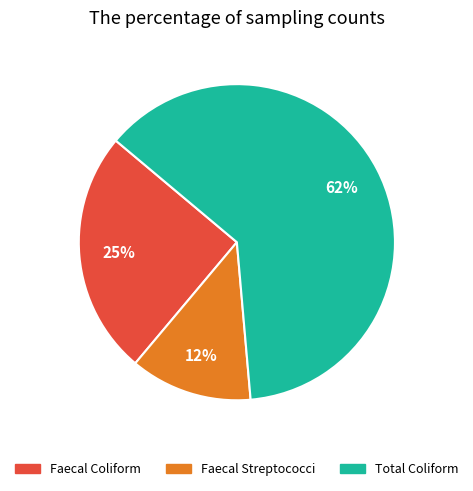

Is there any slice that represents more than half of the pie?

Yes